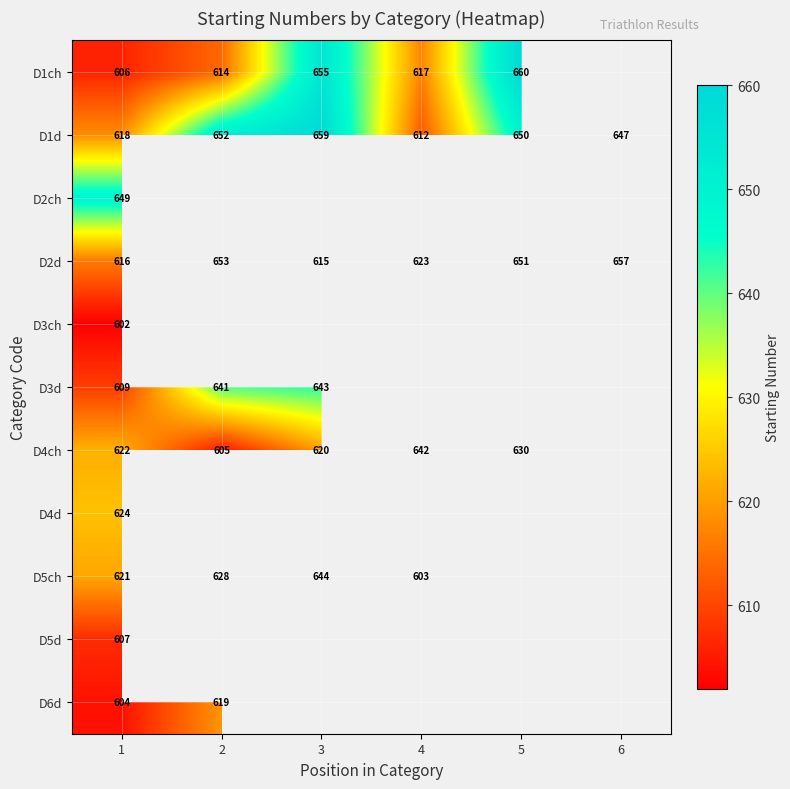

The D1ch series shows 1011.7 at 3. True or false?

False